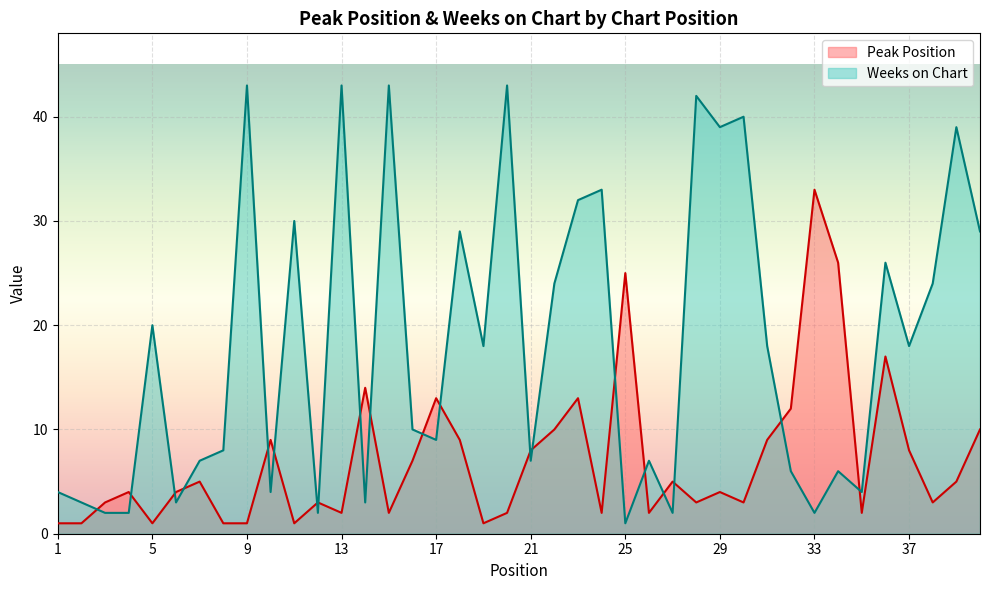

Rank the series by their average value, from highest to lowest.

Weeks on Chart, Peak Position